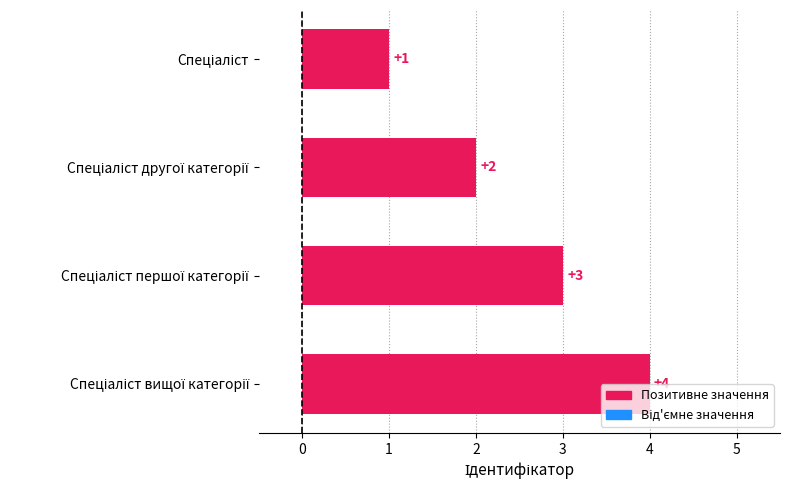

What is the difference between the maximum and minimum values?

3